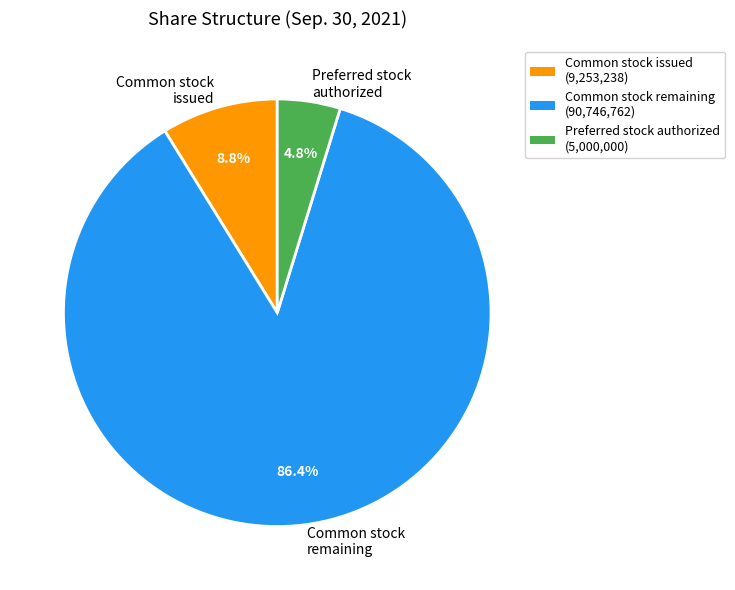

Rank the categories by value from lowest to highest.

Preferred stock authorized, Common stock issued, Common stock remaining